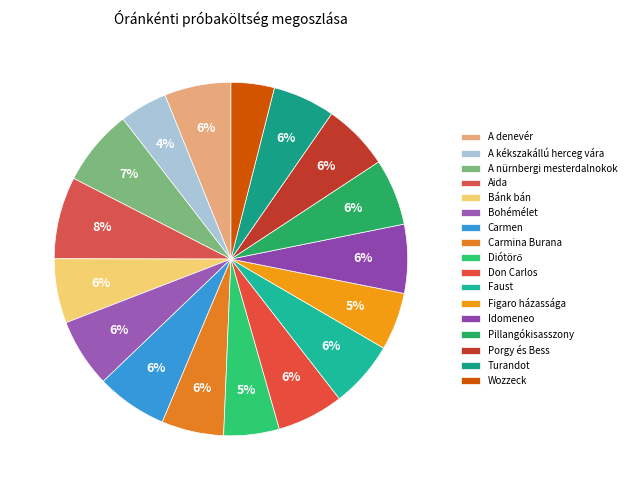

Approximately how many times larger is the value at Don Carlos compared to Wozzeck?

1.5